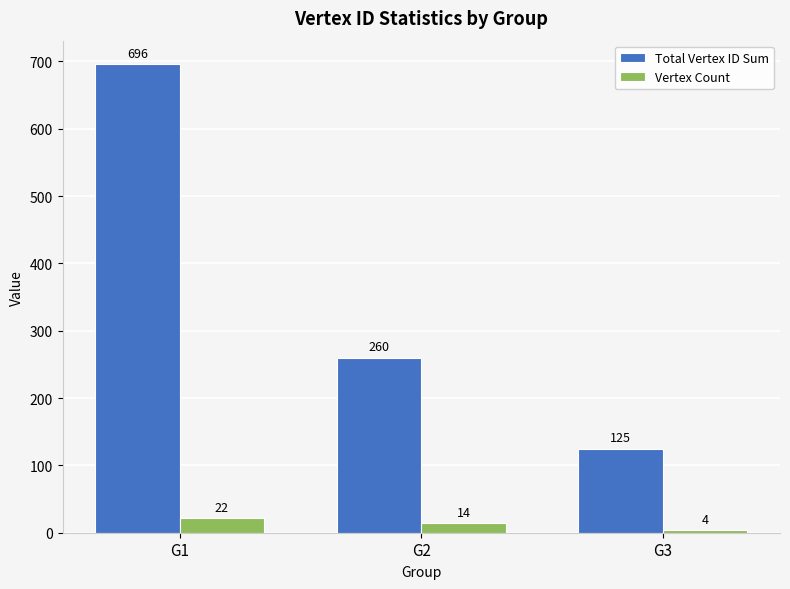

At which label is Total Vertex ID Sum closest to 410?

G2